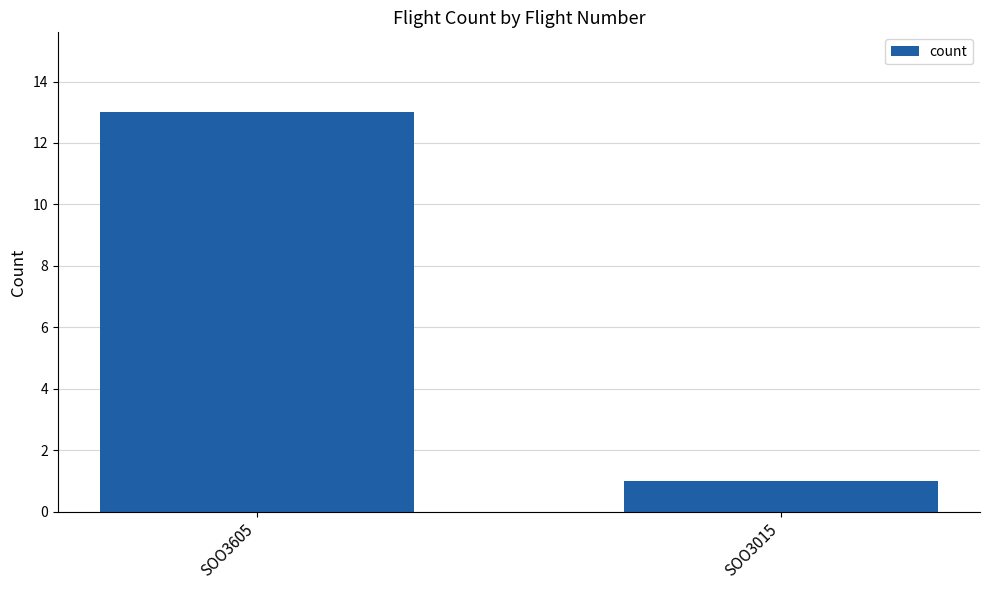

Is it true that the value at SOO3015 is 2?

False